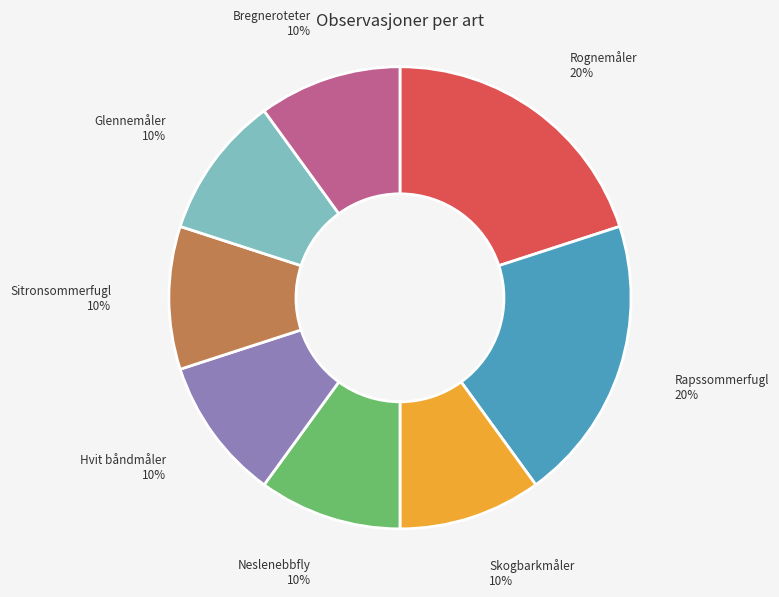

Is it true that Bregneroteter is 10% of the pie?

True